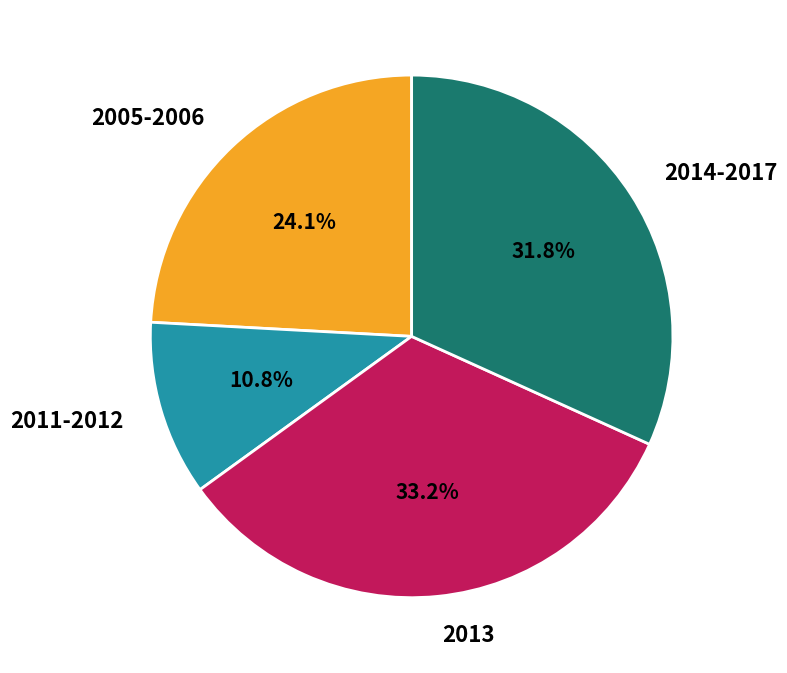

Which slice is the smallest?

2011-2012